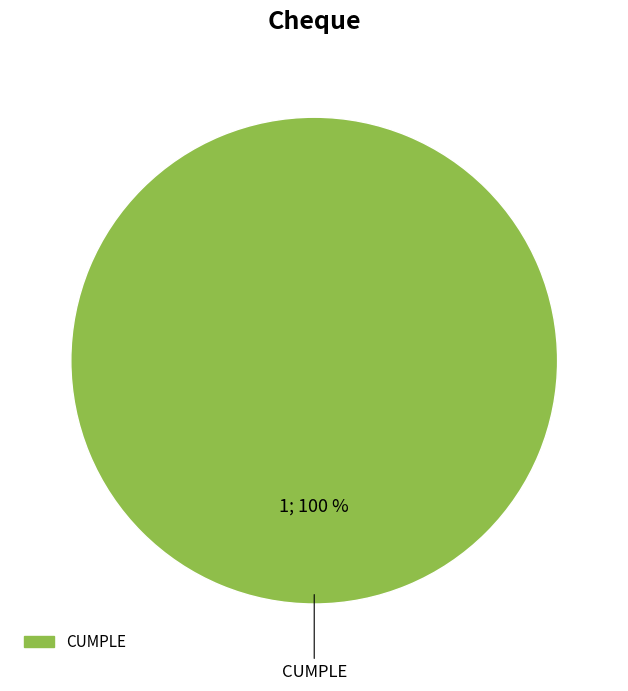

Count the number of slices in the pie.

1